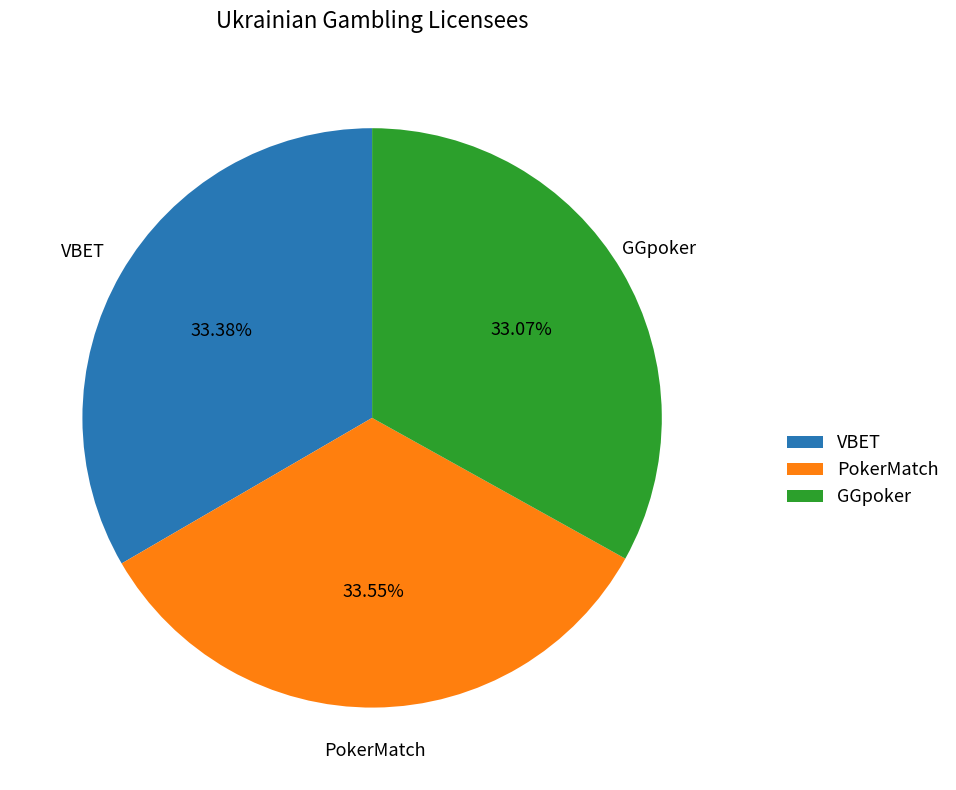

How many slices are in this pie chart?

3